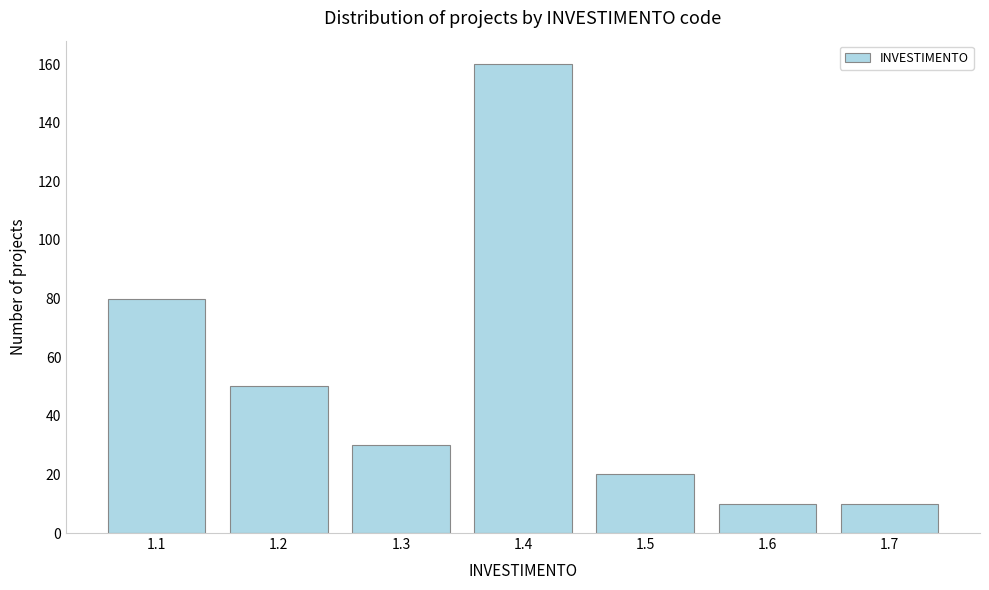

Reading right to left, extract all data points from this chart.

10	10	20	160	30	50	80